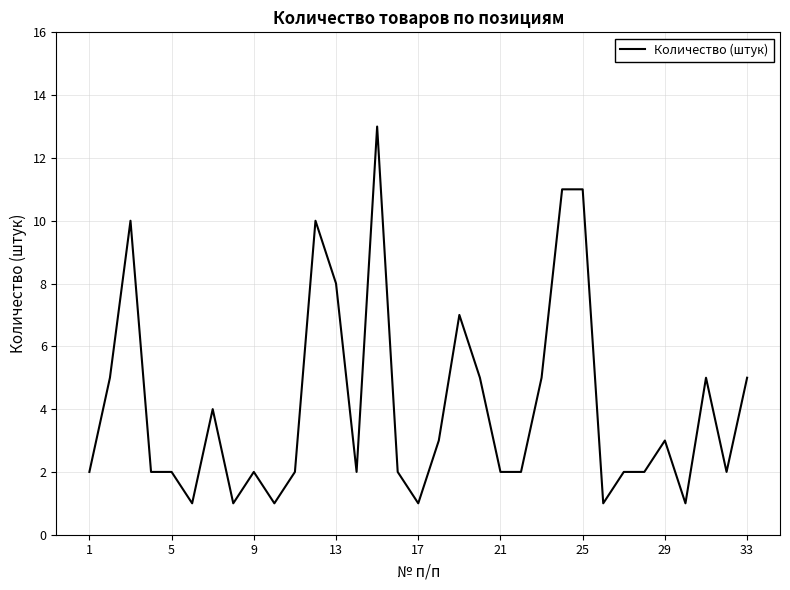

What is the difference between the maximum and minimum values?

12